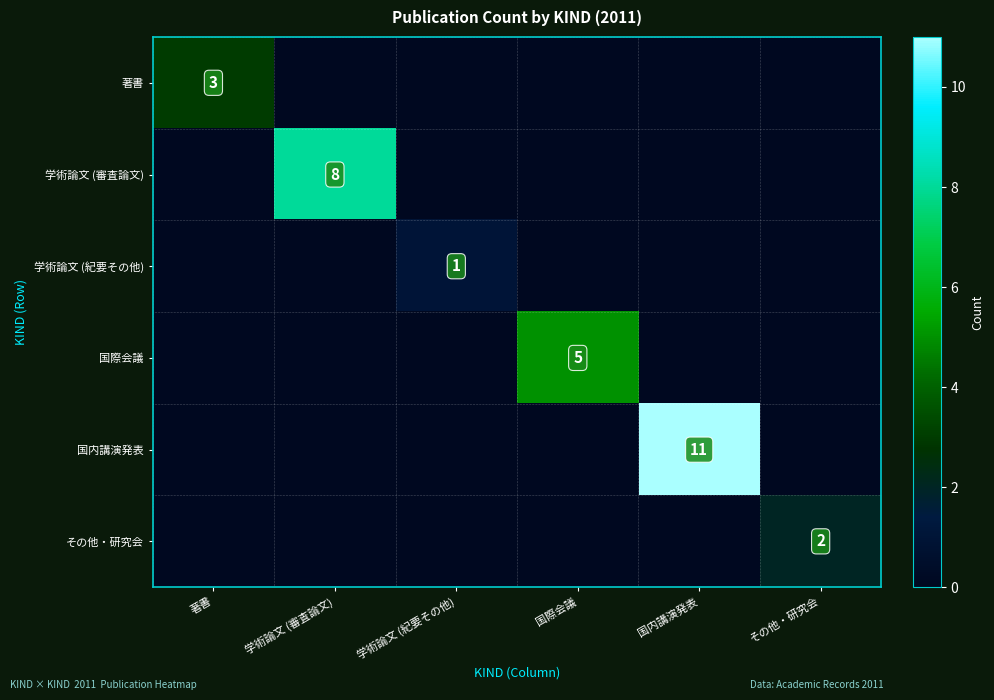

The その他・研究会 series shows 2 at その他・研究会. True or false?

True